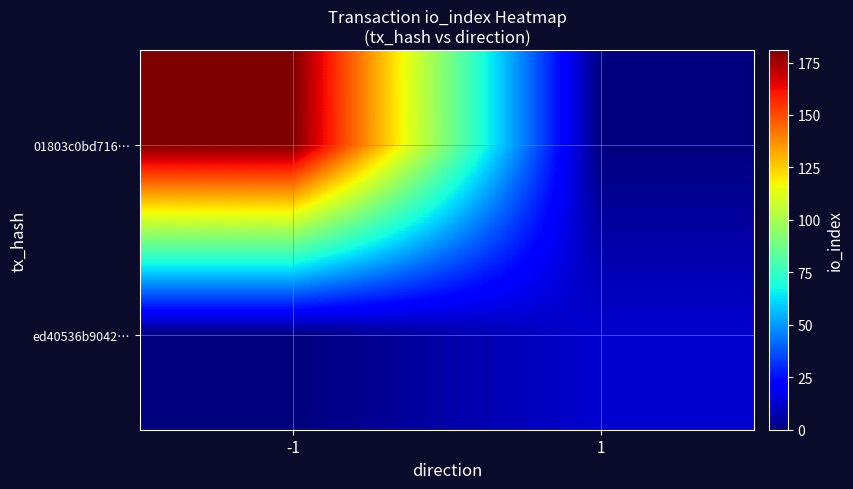

Which has a higher value, 1 or -1?

-1